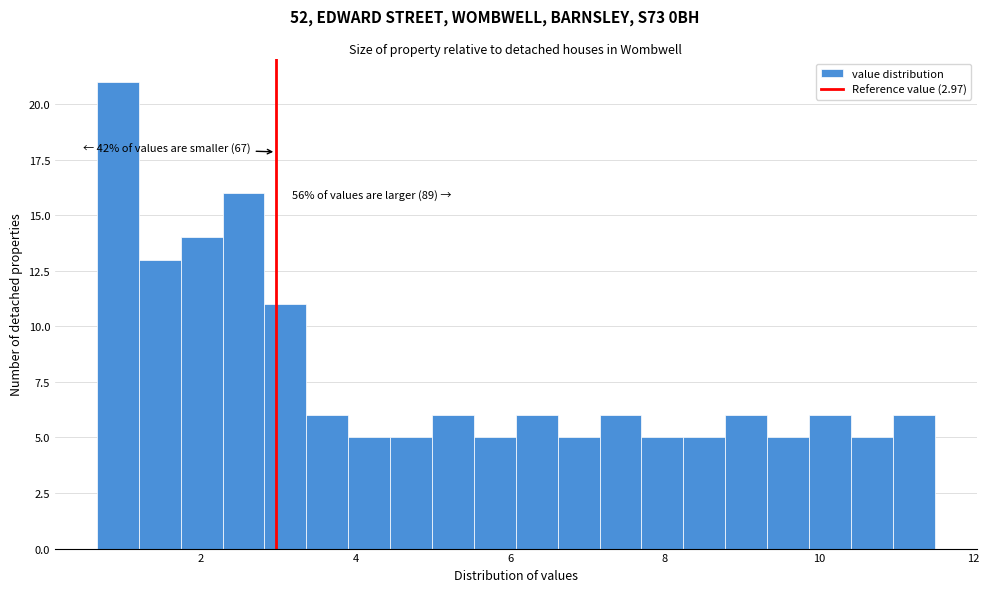

Around what value on the x-axis is the tallest bar? Give the approximate position of its centre, as read against the axis.

1.0